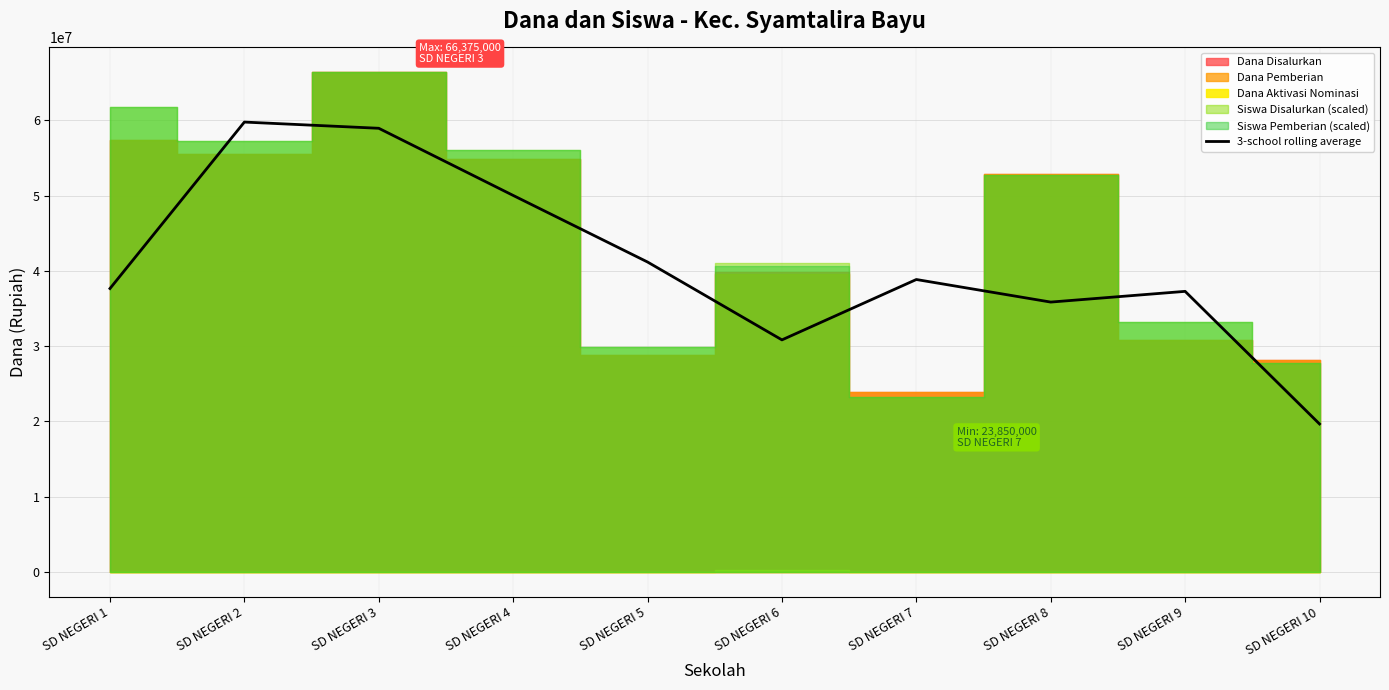

What is the sum of all values?

410025000